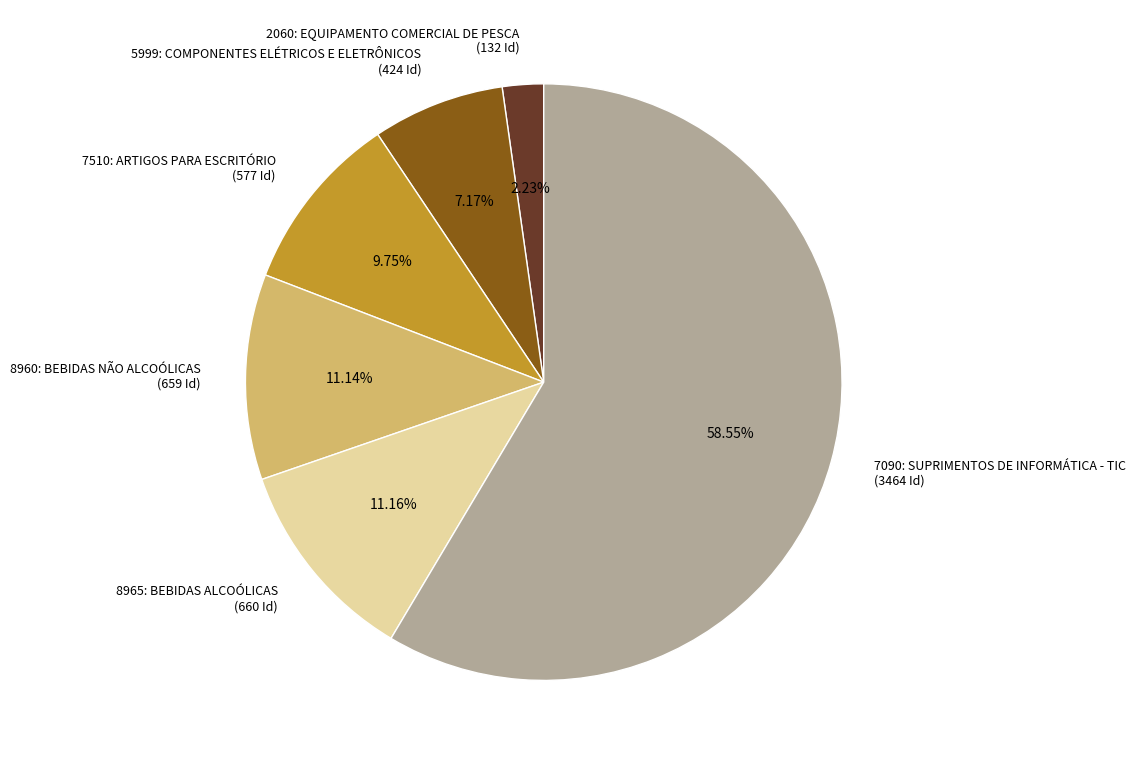

Which has a higher value, 7510: ARTIGOS PARA ESCRITÓRIO or 5999: COMPONENTES ELÉTRICOS E ELETRÔNICOS?

7510: ARTIGOS PARA ESCRITÓRIO